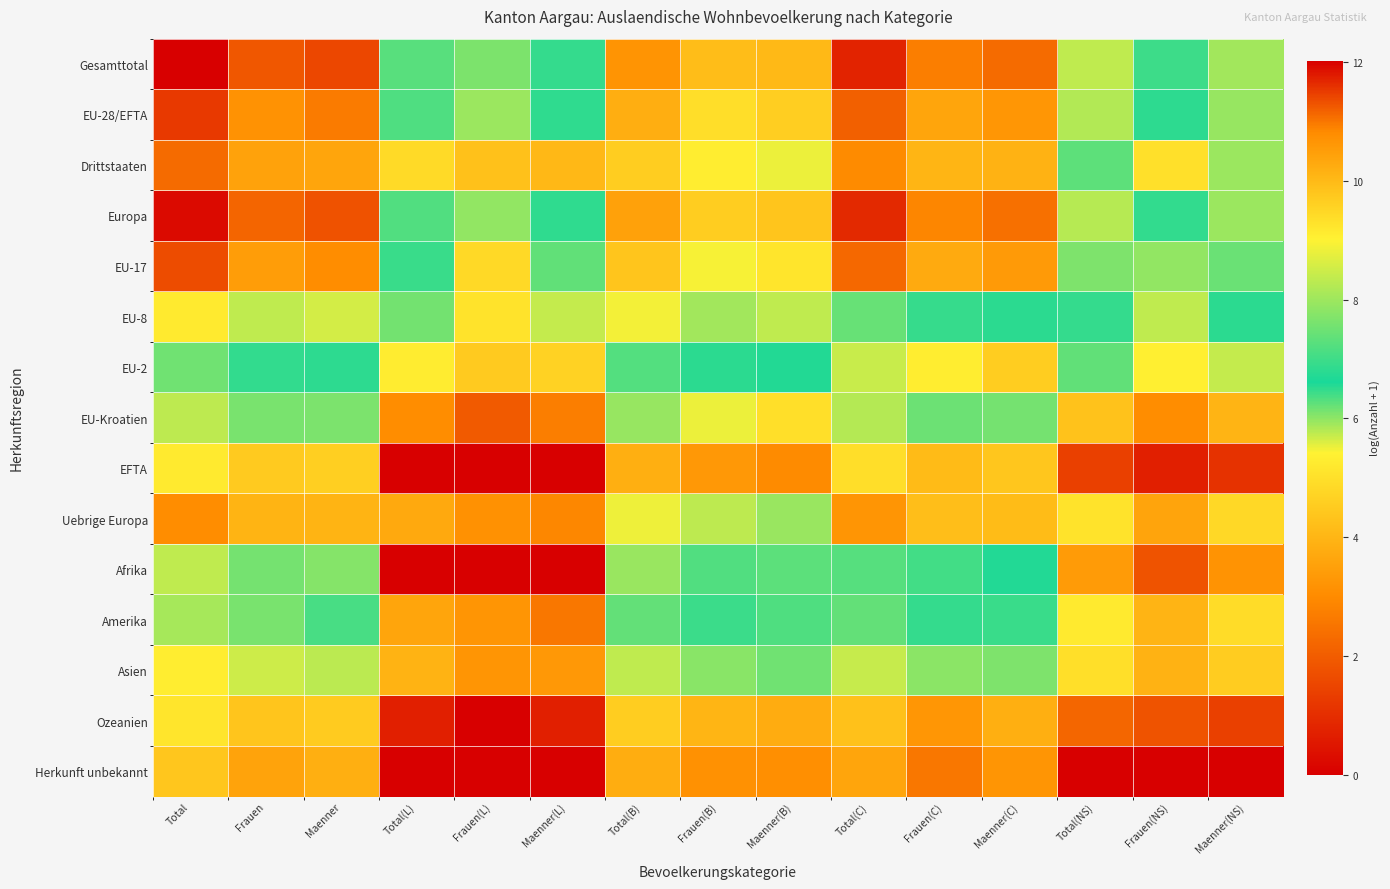

What is the greatest value displayed?

12.0